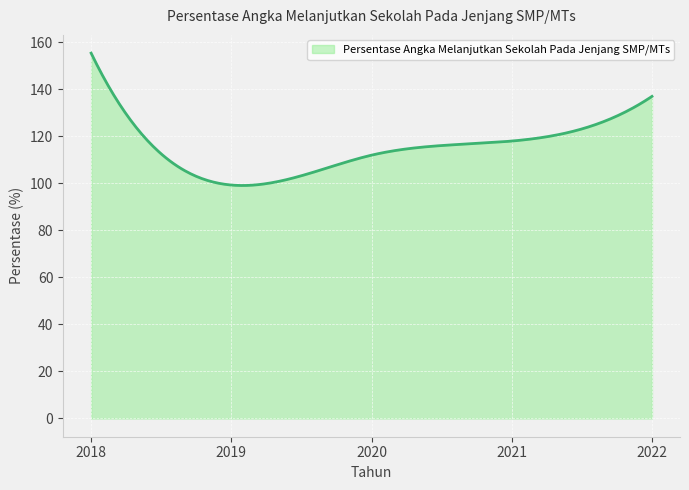

What is the smallest value displayed?

99.1